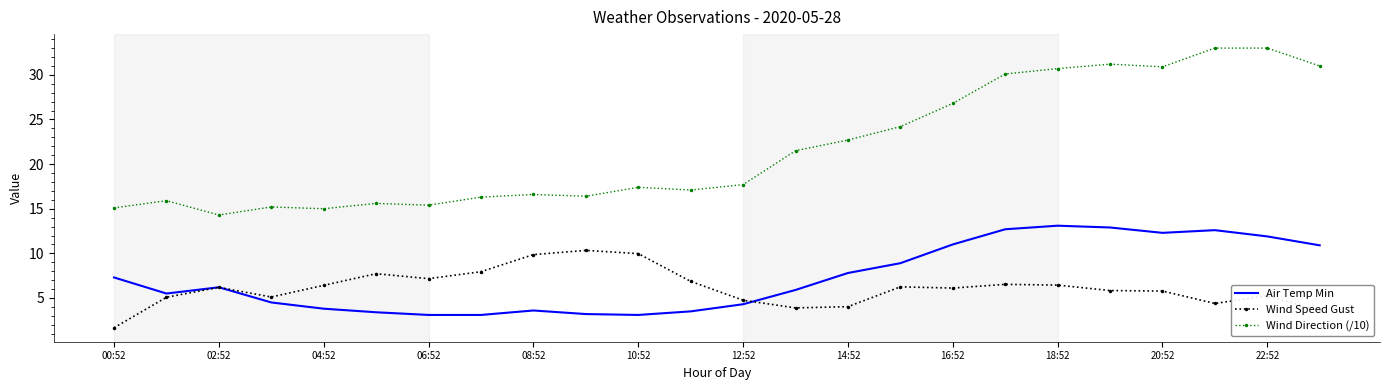

What is the average value of the Wind Direction (/10) series?

21.8